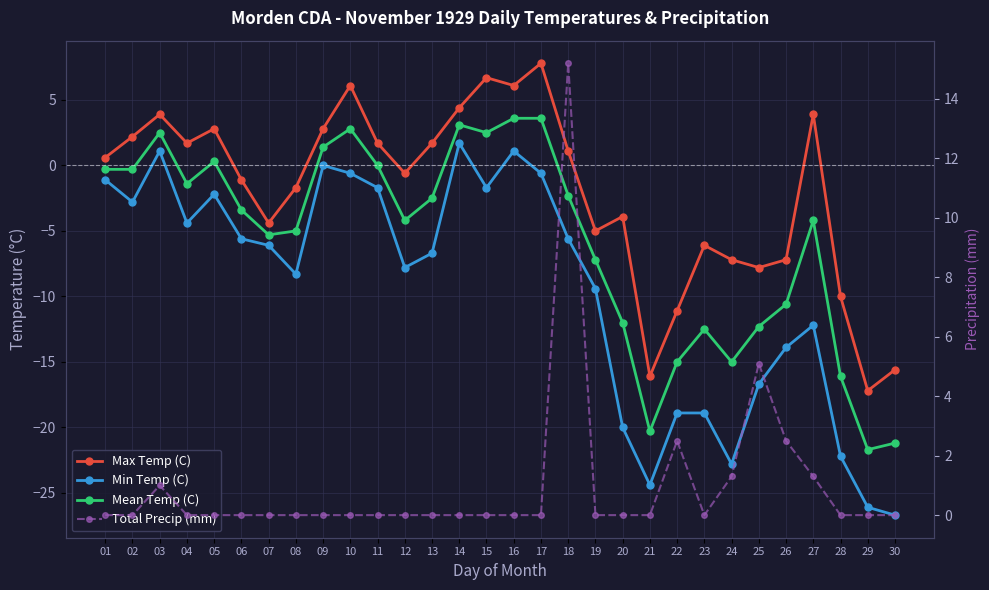

What is the total value across all series at 10?

8.3